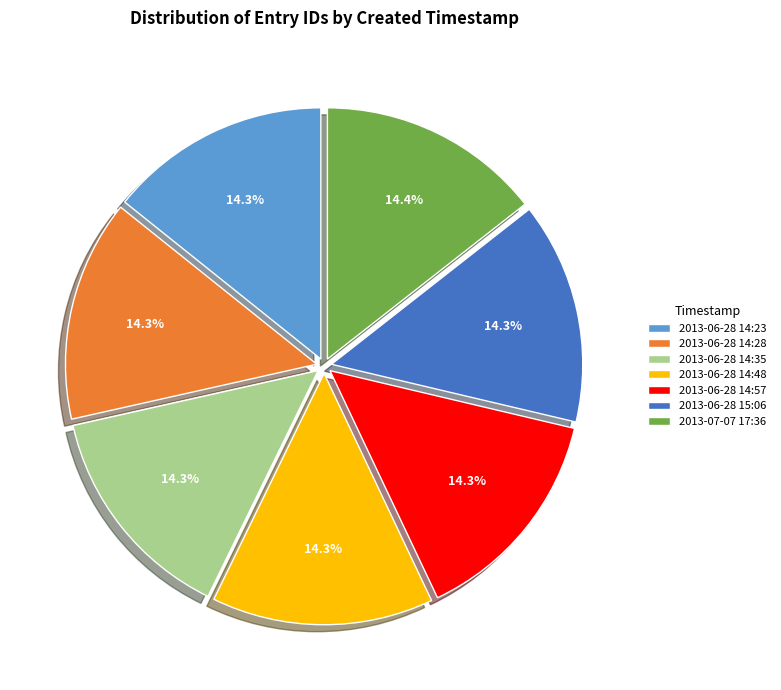

What percentage is the 2013-06-28 14:23 slice, to the nearest percent?

14%